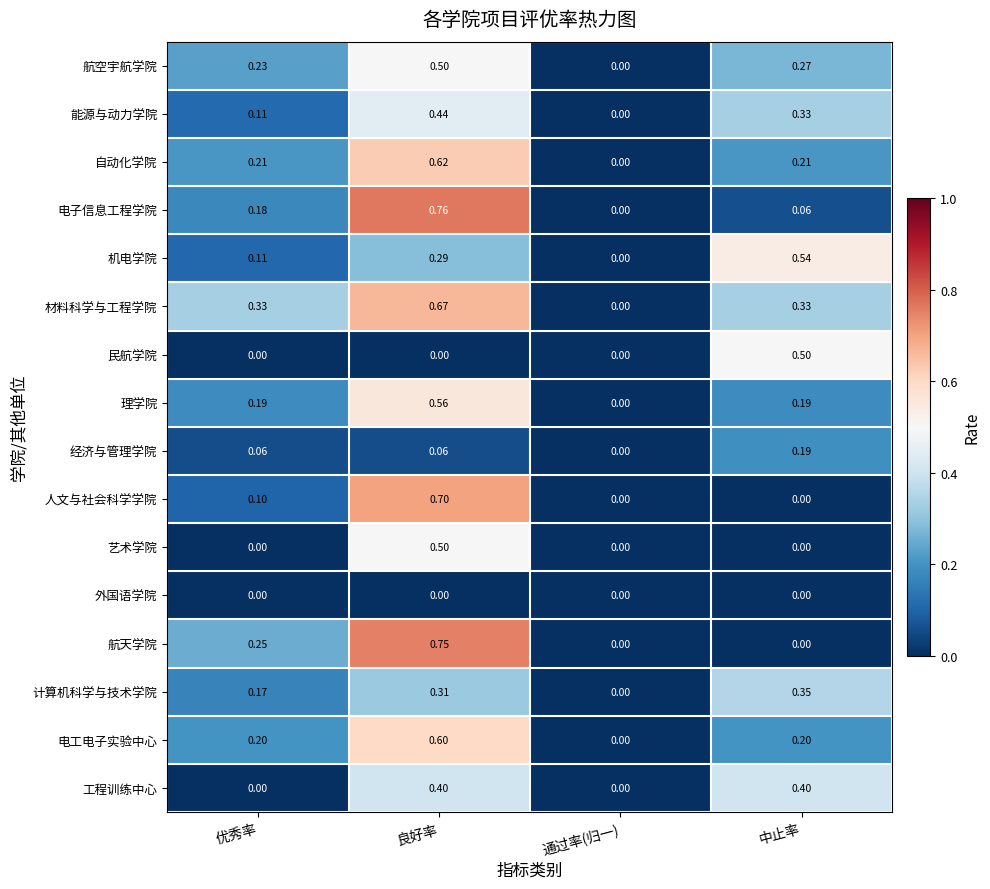

How many values in the 机电学院 series exceed 0?

3